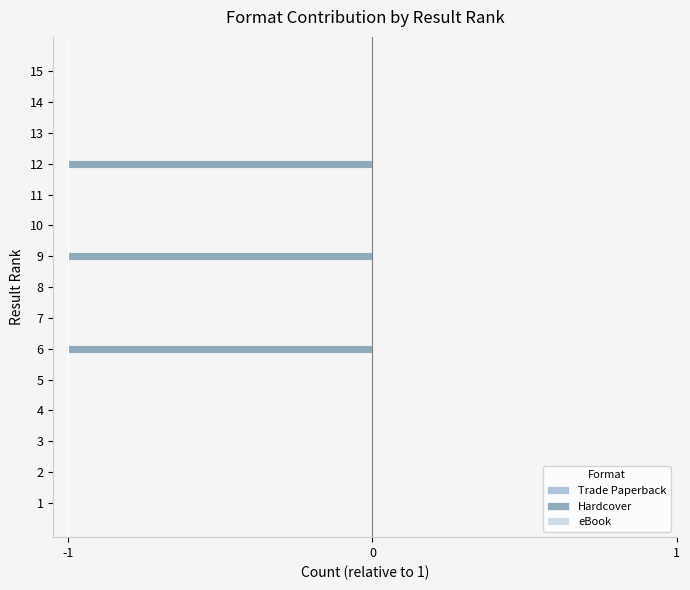

The value at 9 is -1. True or false?

True